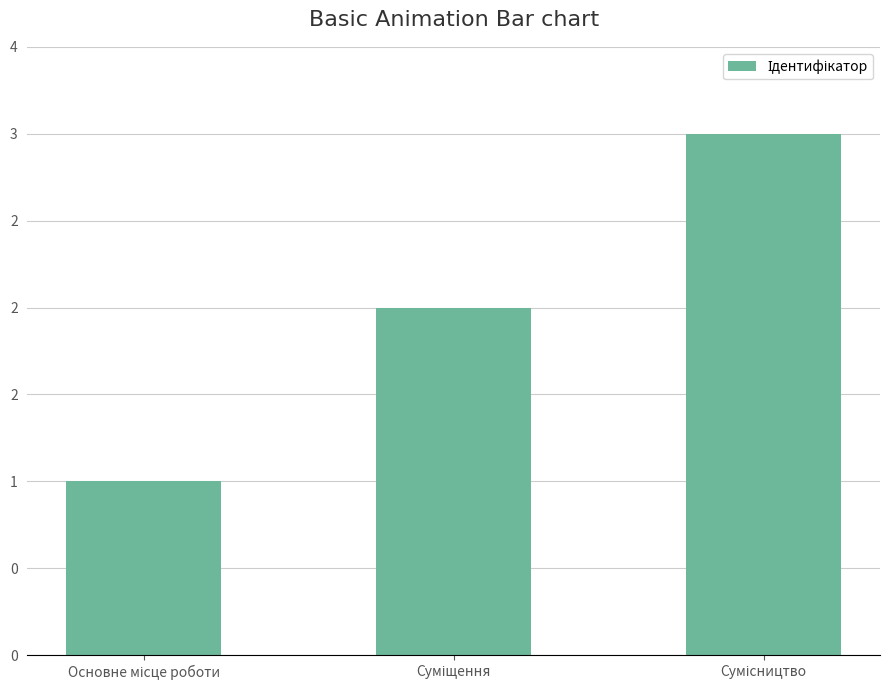

Reading left to right, list all the values displayed in this chart.

Основне місце роботи=1	Суміщення=2	Сумісництво=3